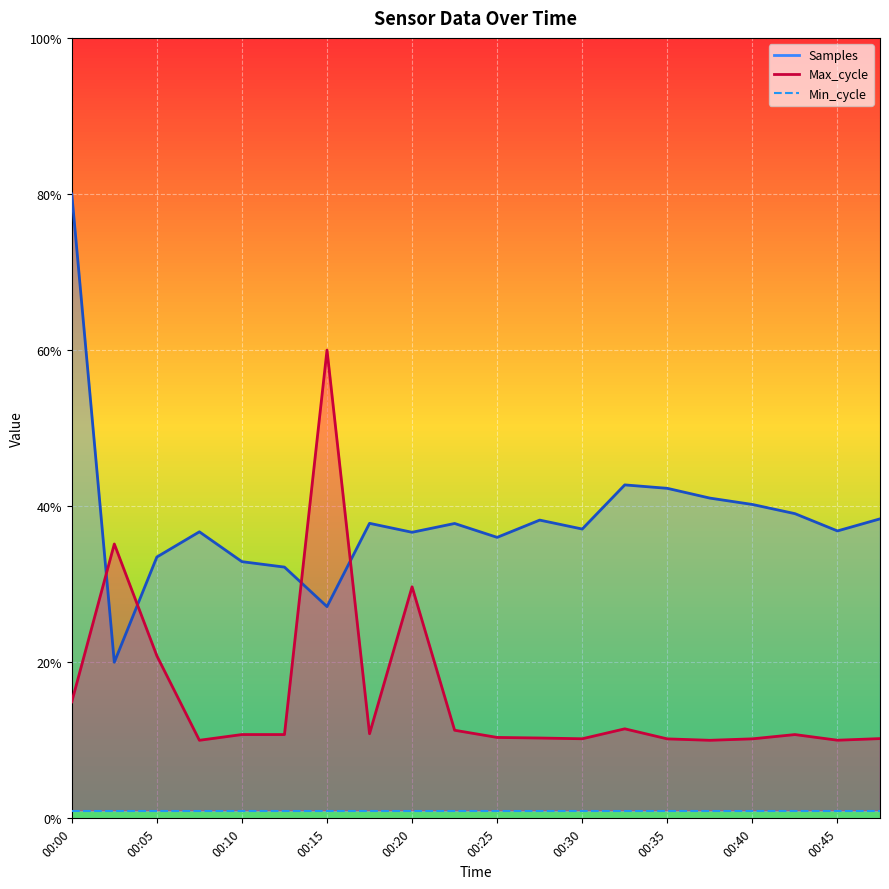

The Max_cycle series shows 0.2 at 00:25. True or false?

False